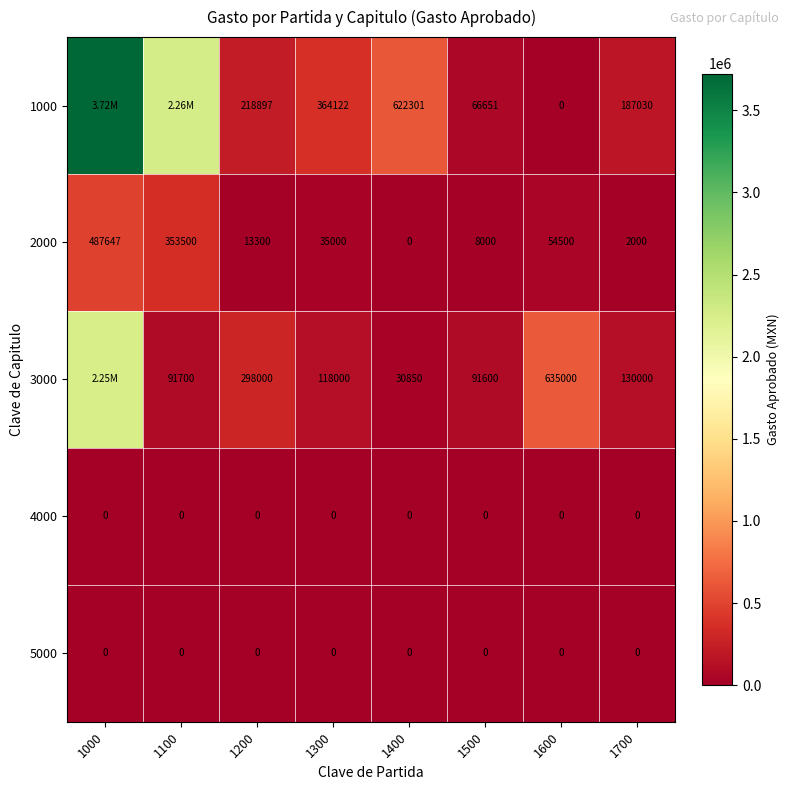

Where does the 3000 series first go above 130000?

1000